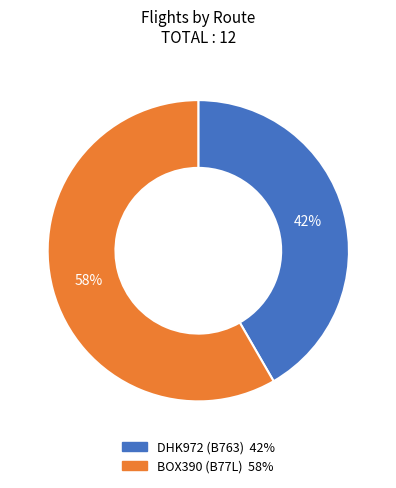

How many slices are in this pie chart?

2